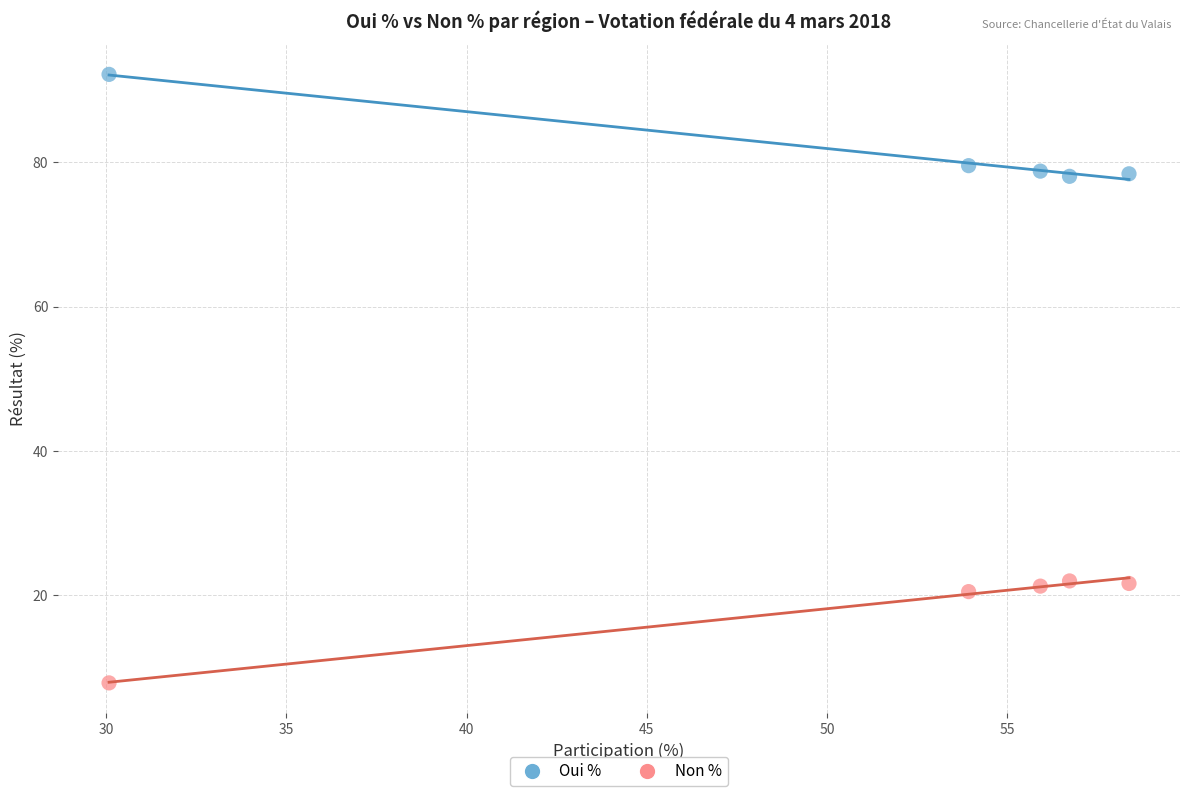

Across all data points, what is the range of Y values (max minus min)?

84.5